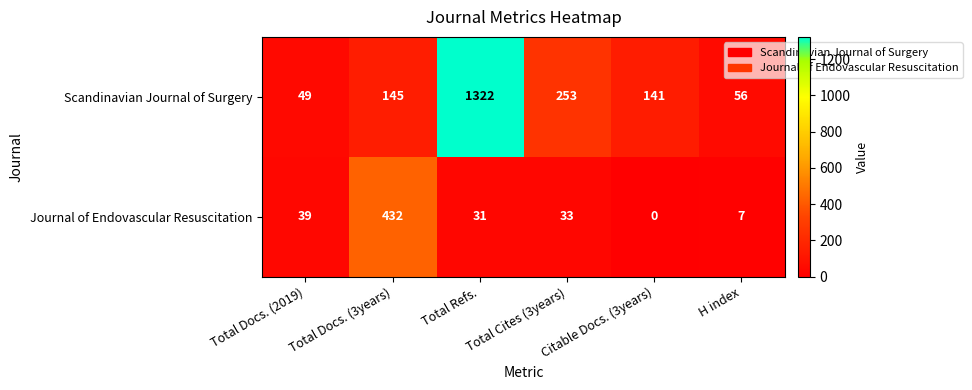

At how many categories does at least one series exceed 764?

1